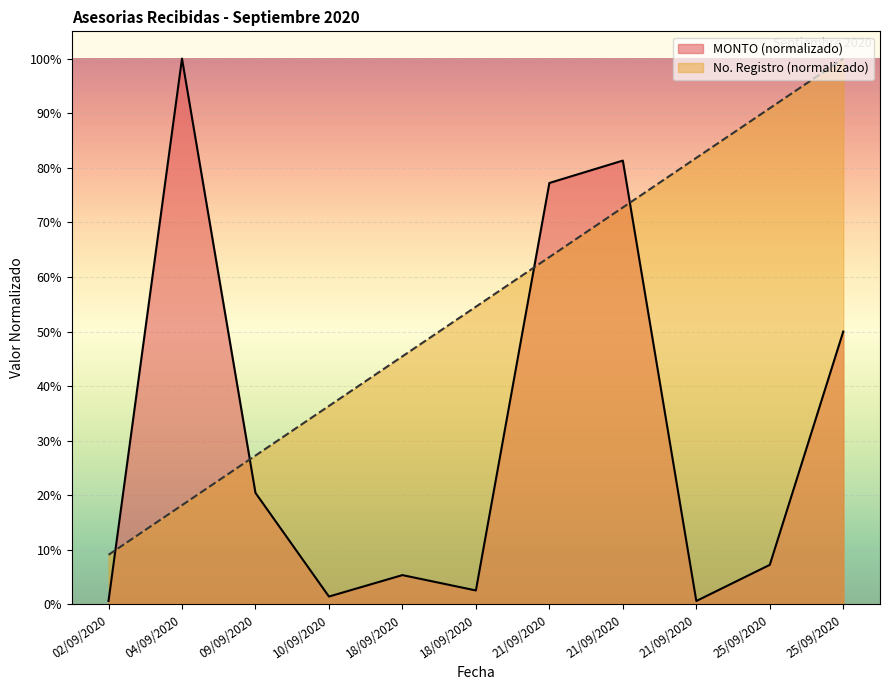

What is the label of the 2nd point from the right?

25/09/2020